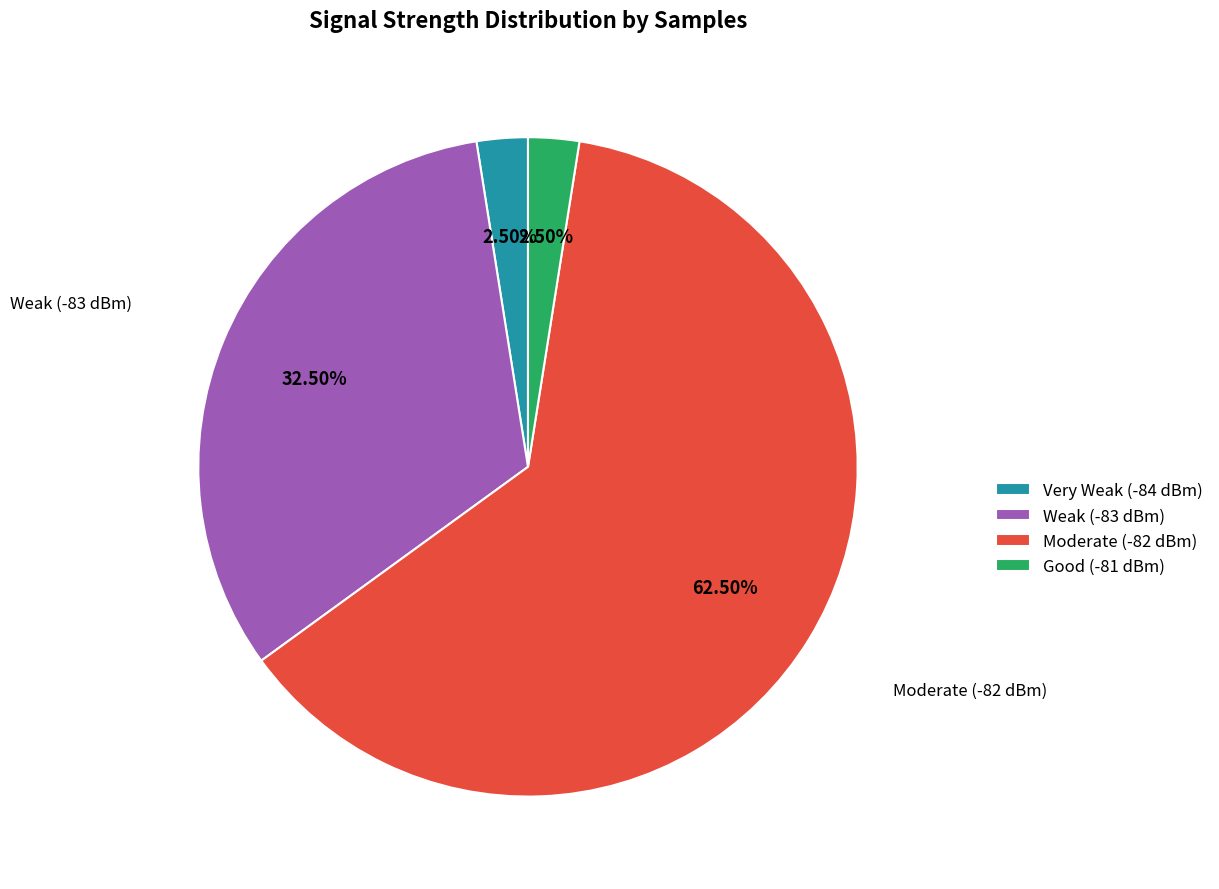

Which has a higher value, Moderate (-82 dBm) or Very Weak (-84 dBm)?

Moderate (-82 dBm)